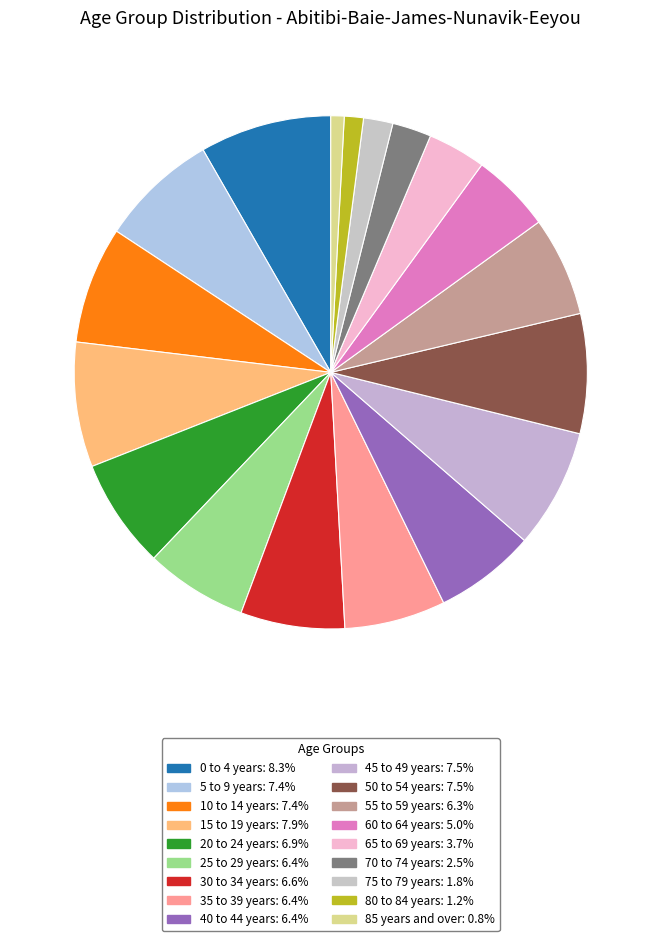

To the nearest percent, what is the difference between the largest and smallest slice percentages?

7%